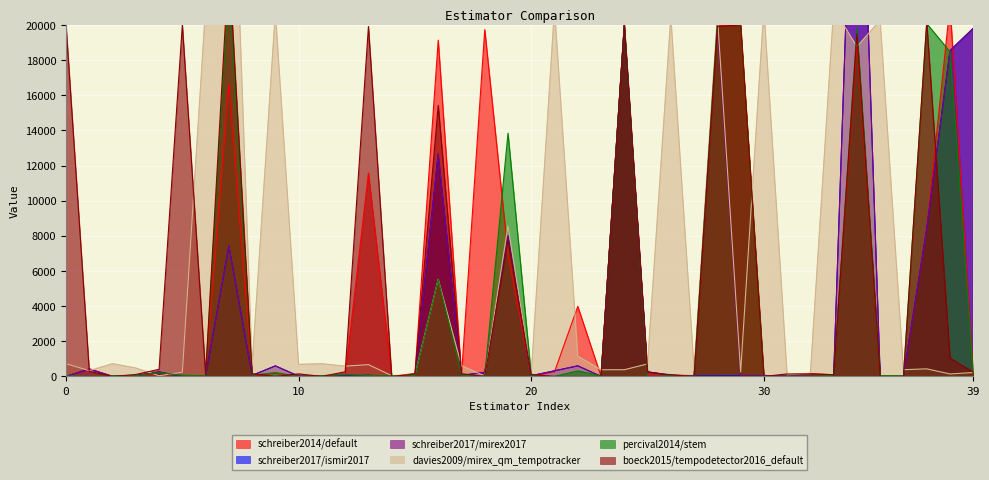

How many lines are shown in the chart?

6